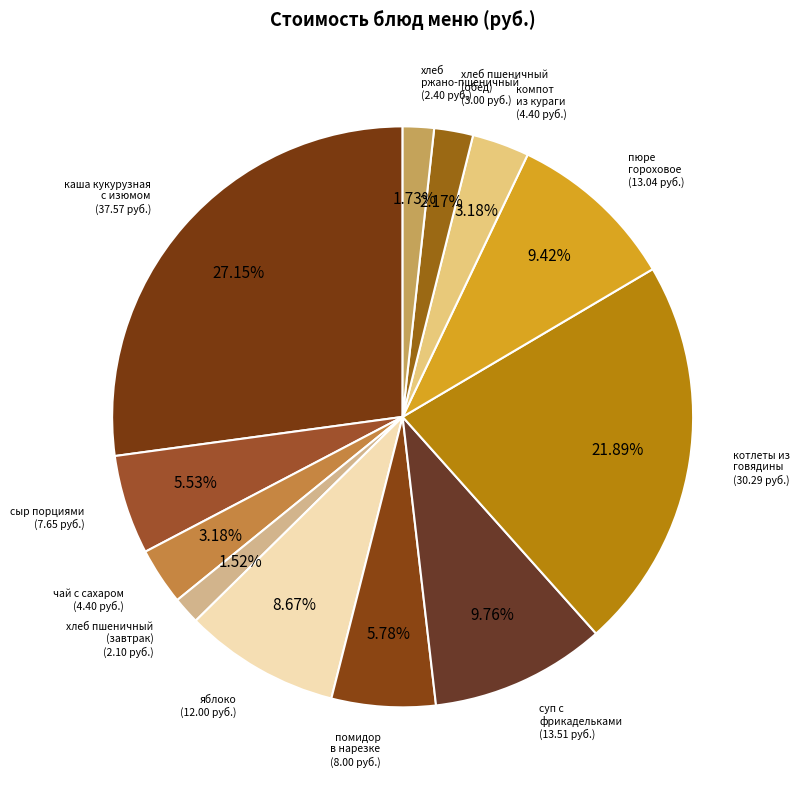

How many slices are in this pie chart?

12